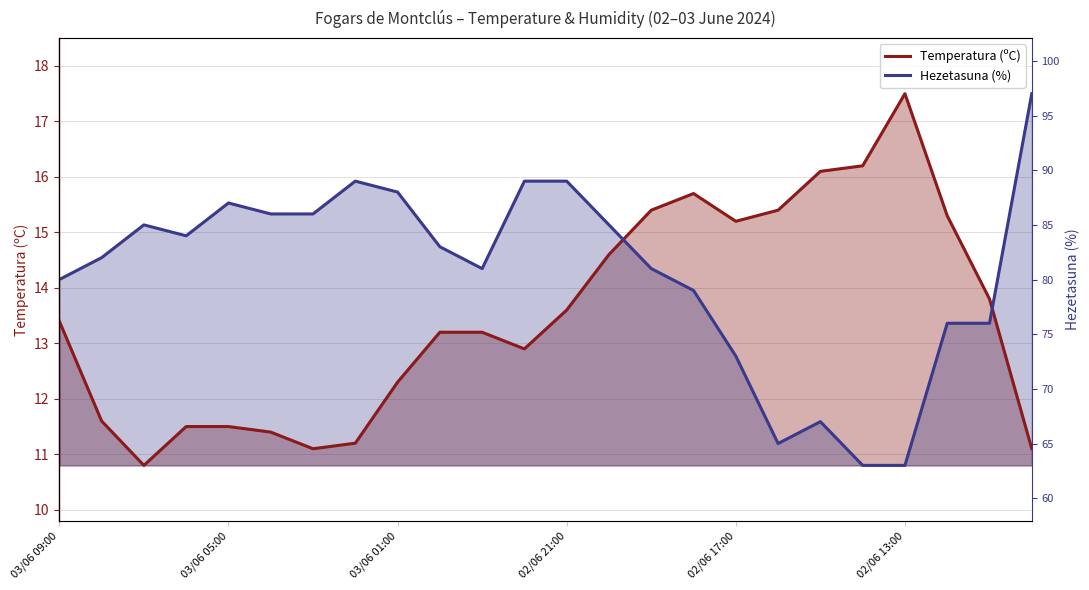

True or false: Hezetasuna (%) and Temperatura (ºC) cross at least once.

True